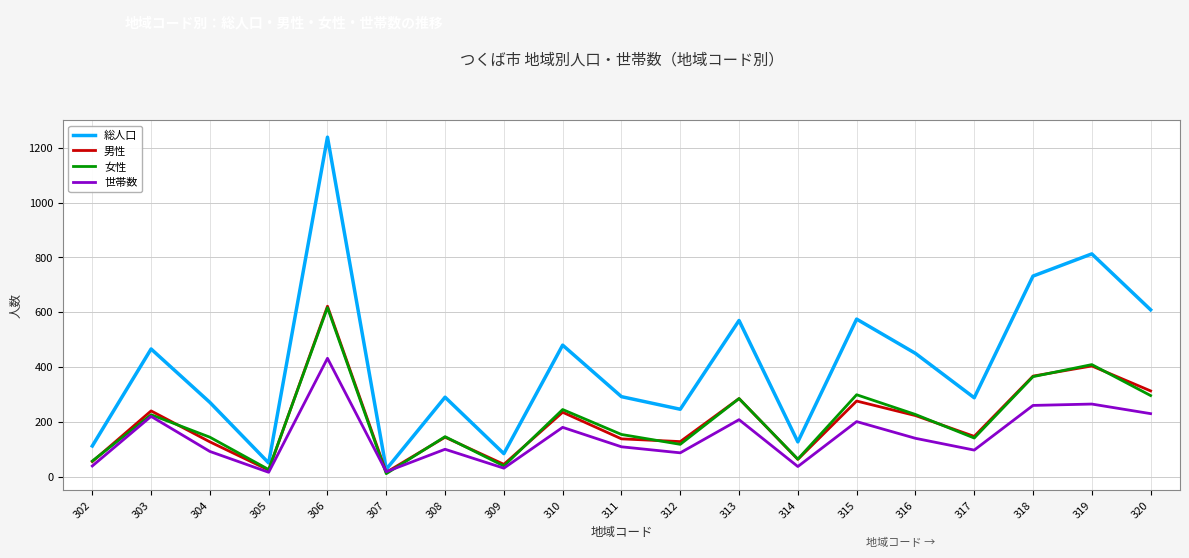

Is the value of 総人口 at 306 greater than the value of 女性 at 307?

Yes